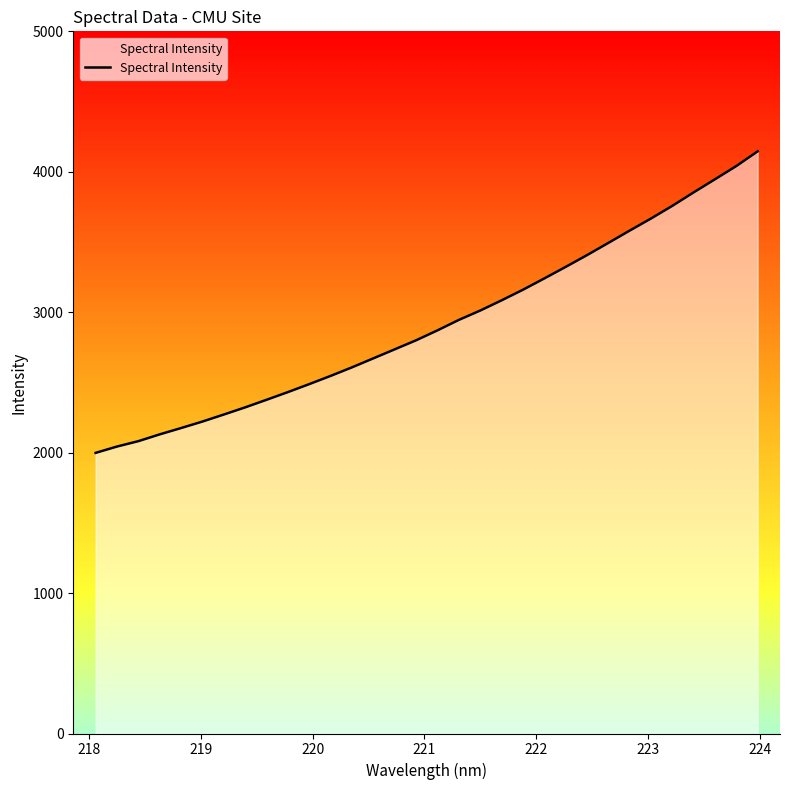

What is the maximum value shown in the chart?

4145.2